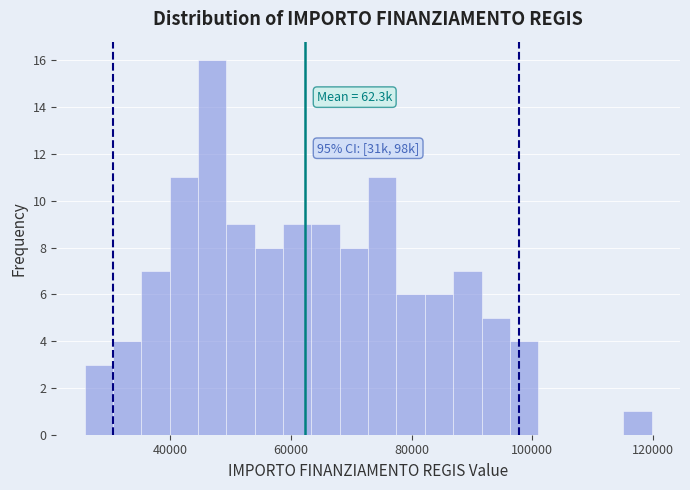

Read against the x-axis, roughly where is the centre of the tallest bar?

46000